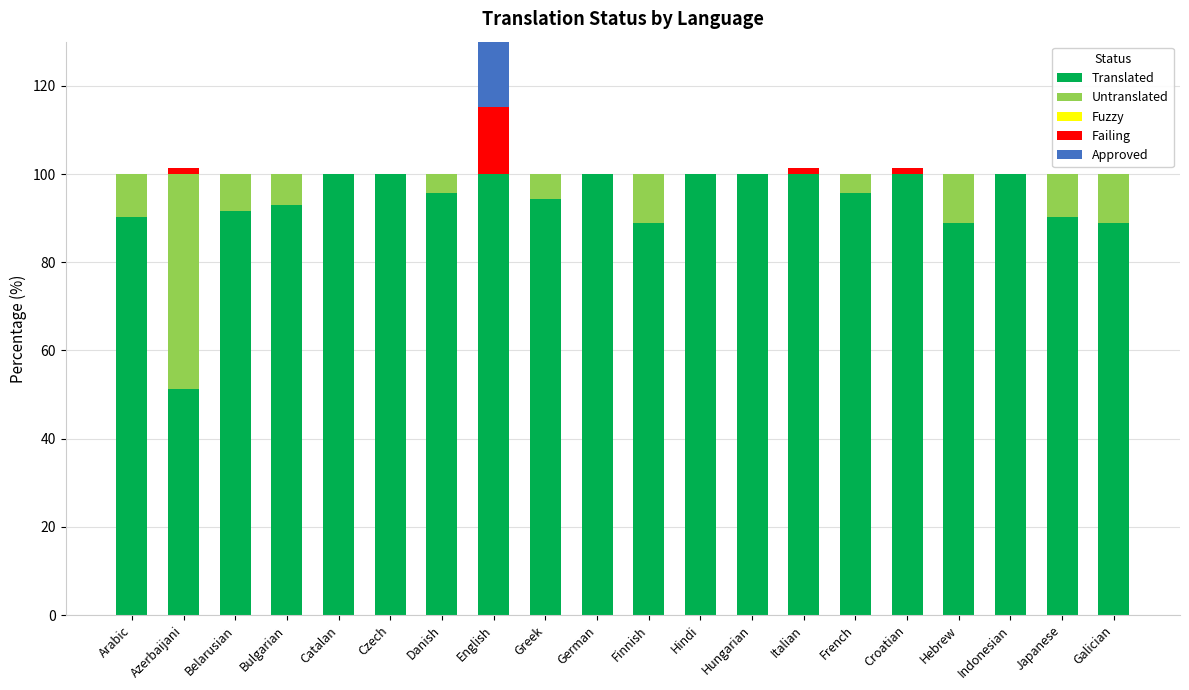

Rank the categories by Fuzzy value from highest to lowest.

Arabic, Azerbaijani, Belarusian, Bulgarian, Catalan, Czech, Danish, English, Greek, German, Finnish, Hindi, Hungarian, Italian, French, Croatian, Hebrew, Indonesian, Japanese, Galician